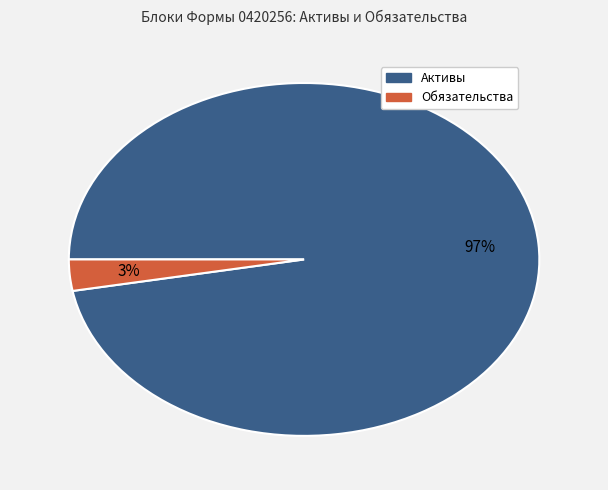

Count the number of slices in the pie.

2